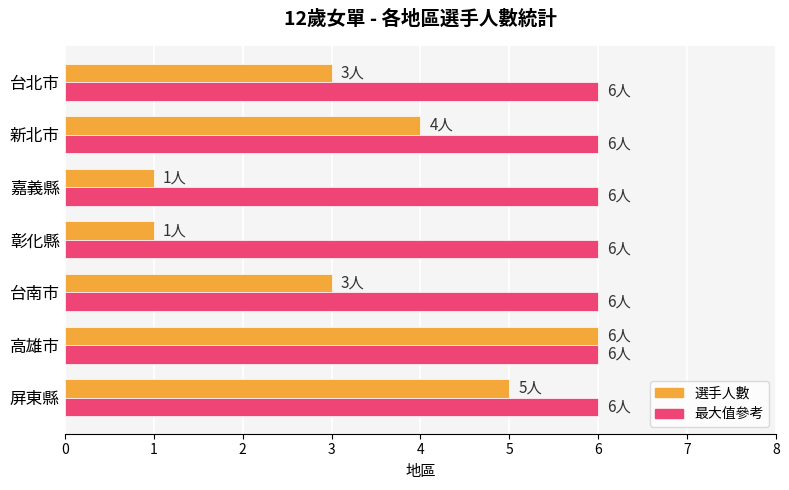

What is the difference between the 選手人數 values at 彰化縣 and 屏東縣?

4